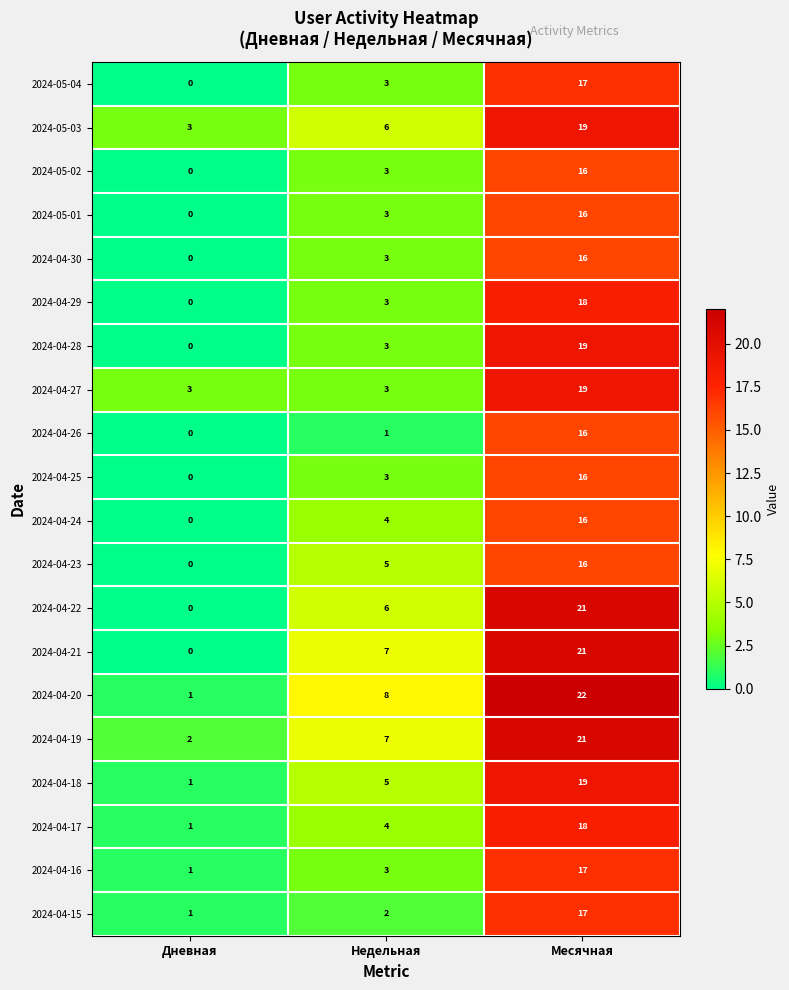

What is the maximum value shown in the chart?

22